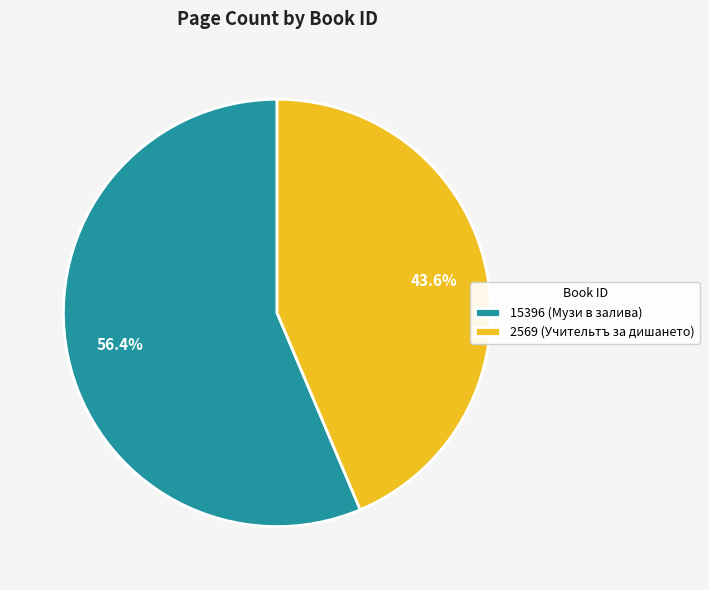

Count the number of slices in the pie.

2